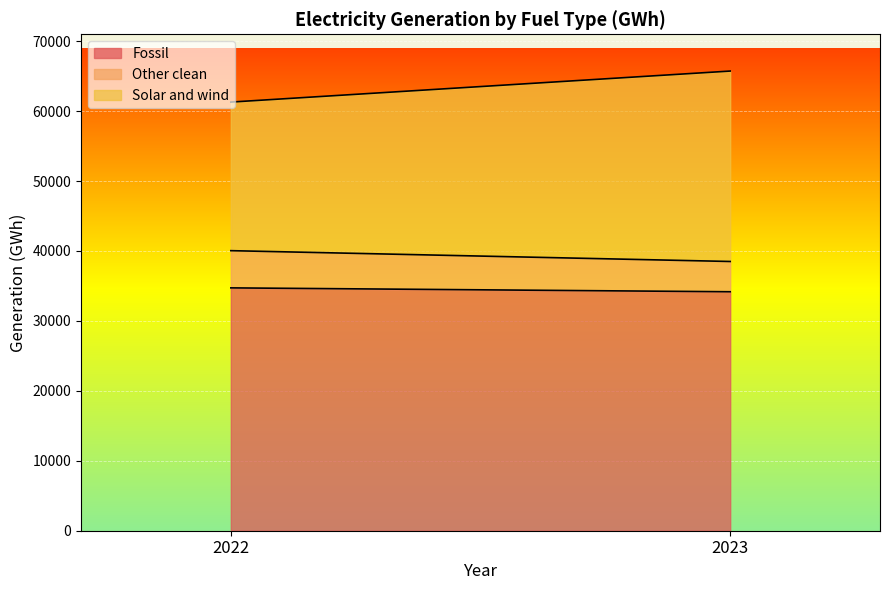

Rank the series by their average value, from highest to lowest.

Fossil, Solar and wind, Other clean